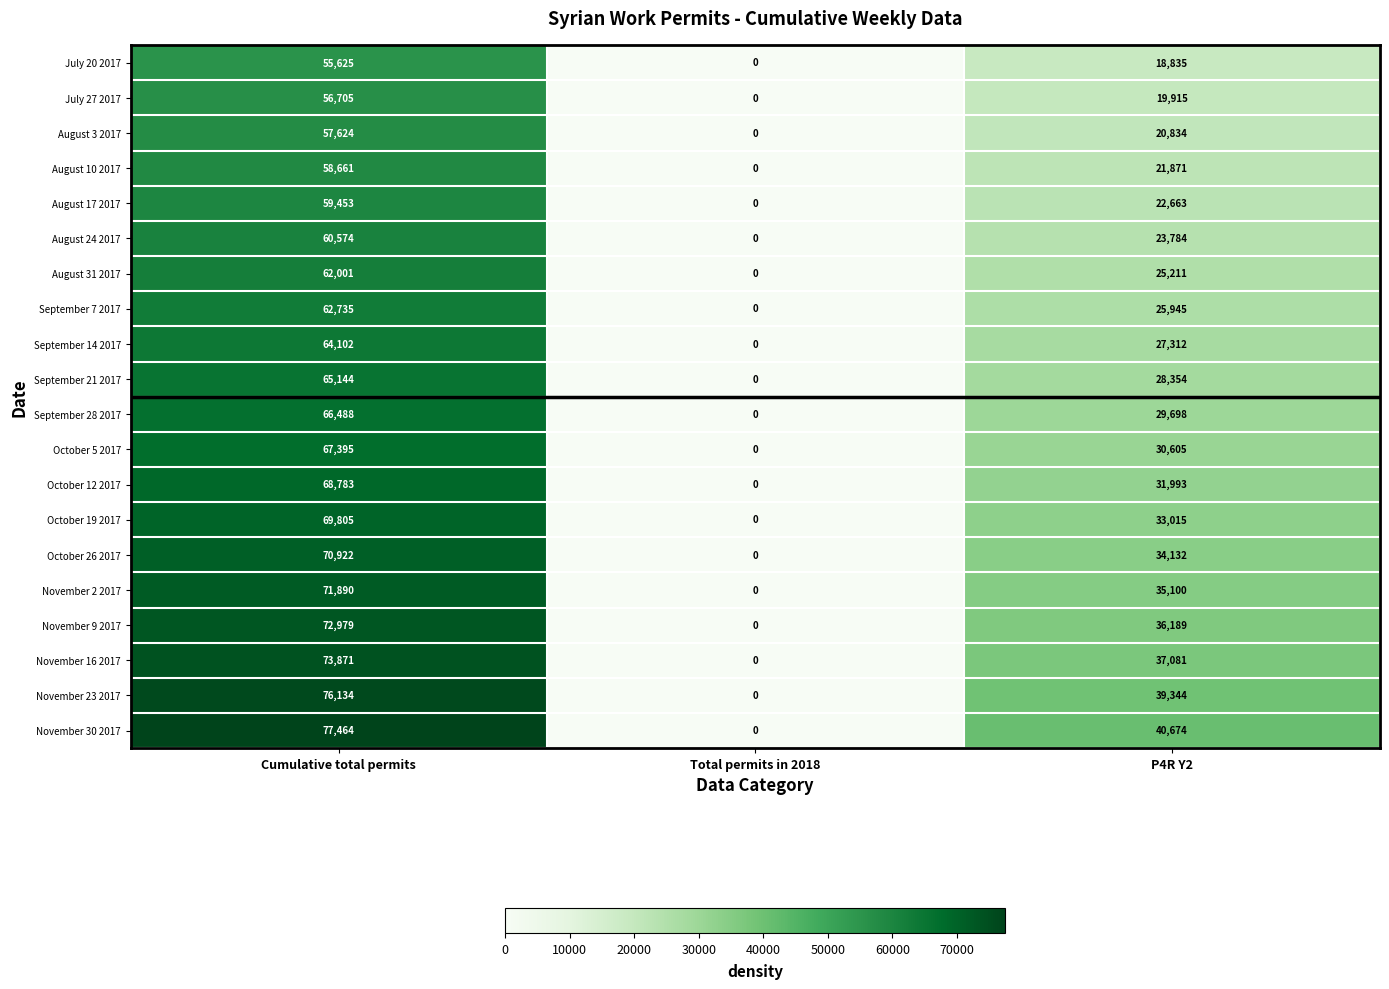

At P4R Y2, list the series in order from largest to smallest.

November 30 2017, November 23 2017, November 16 2017, November 9 2017, November 2 2017, October 26 2017, October 19 2017, October 12 2017, October 5 2017, September 28 2017, September 21 2017, September 14 2017, September 7 2017, August 31 2017, August 24 2017, August 17 2017, August 10 2017, August 3 2017, July 27 2017, July 20 2017